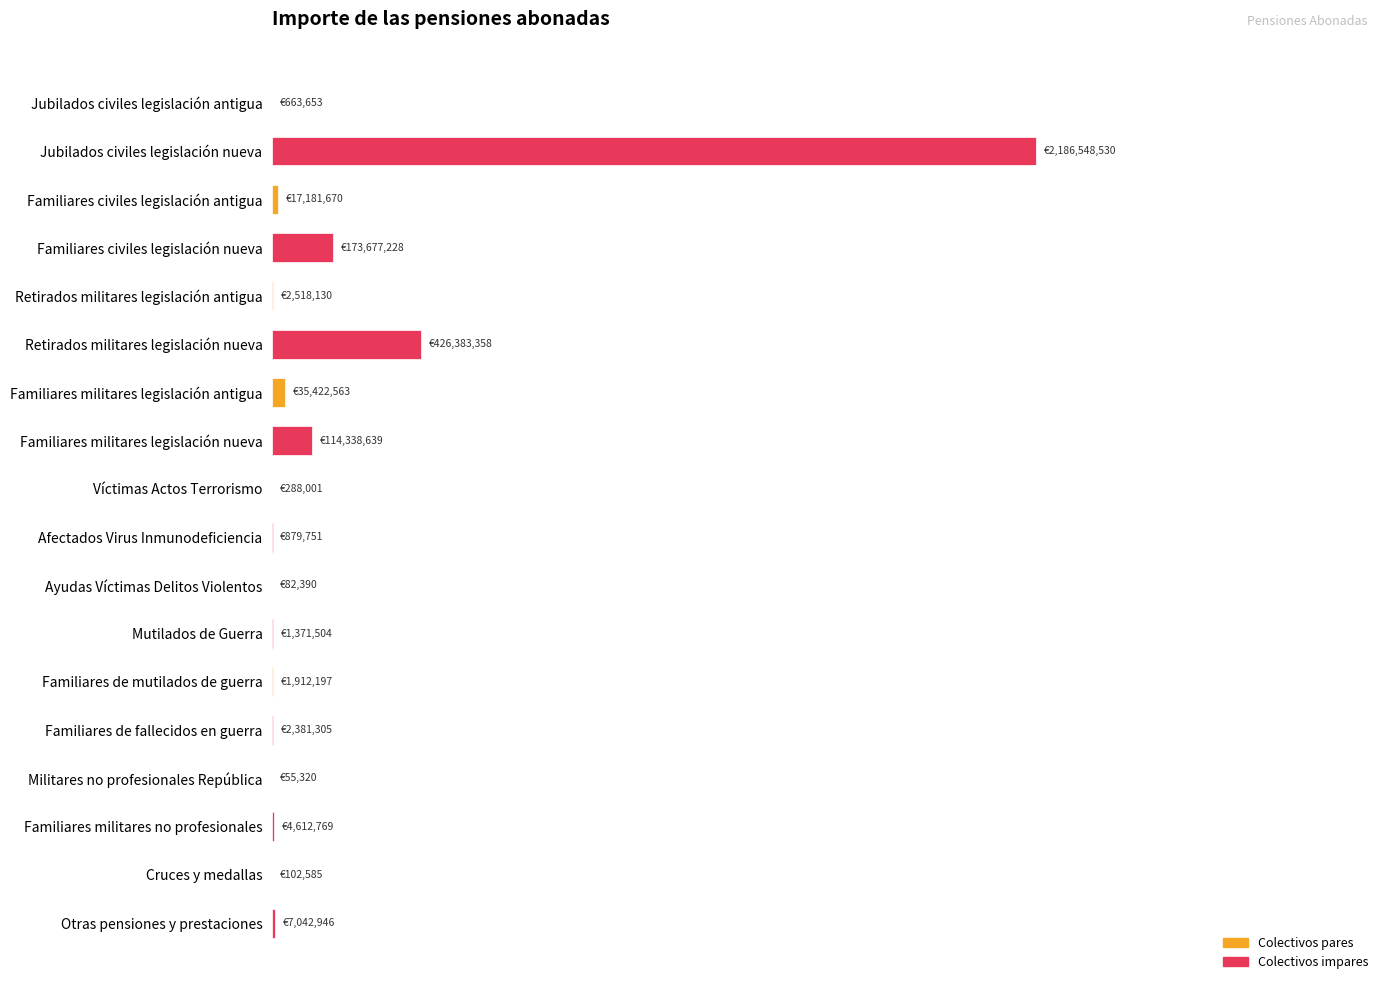

Are the bars horizontal?

Yes